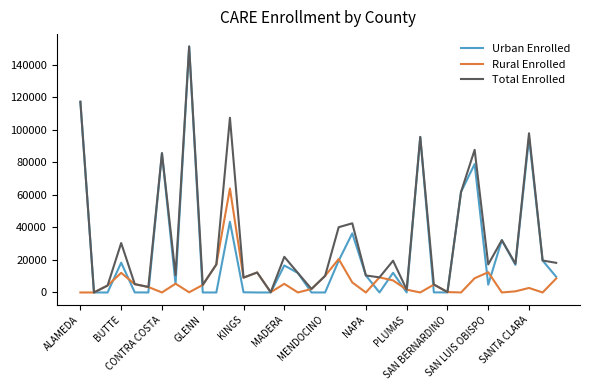

At how many categories does at least one series exceed 45655?

8